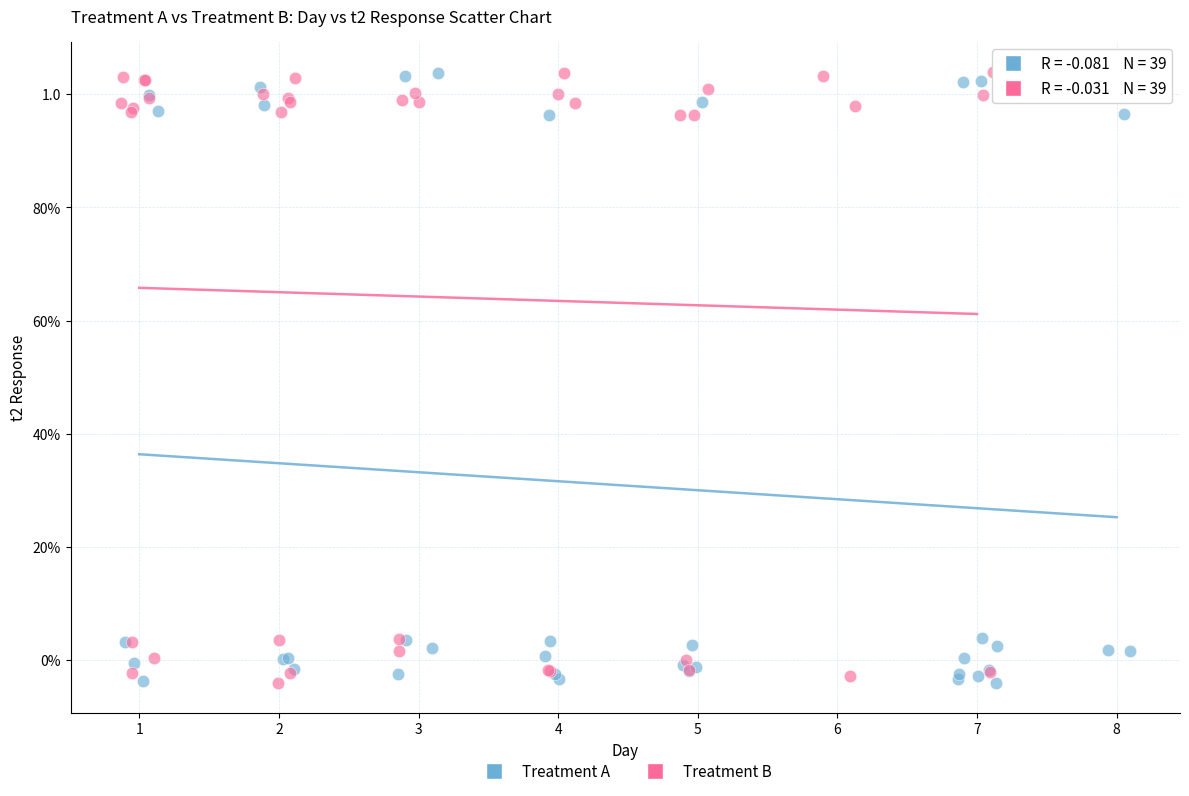

What are all the series names shown in the legend?

Treatment A, Treatment B